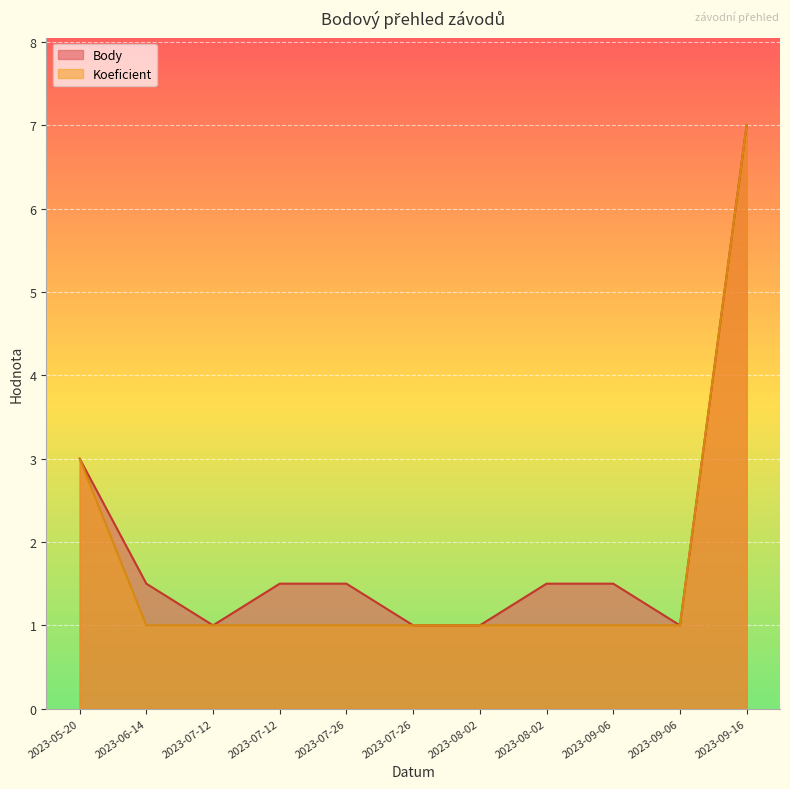

Which series has the widest spread of values?

Body